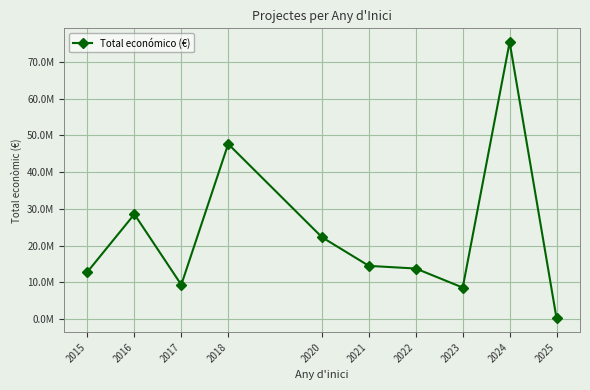

Rank the categories by value from lowest to highest.

2025, 2023, 2017, 2015, 2022, 2021, 2020, 2016, 2018, 2024